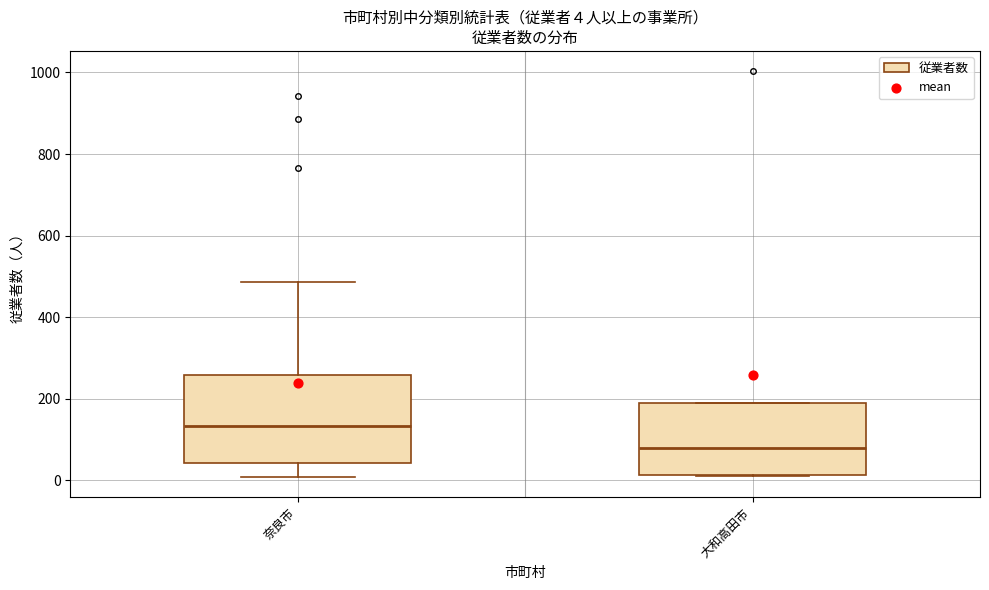

Which box's median line is the lowest?

大和高田市